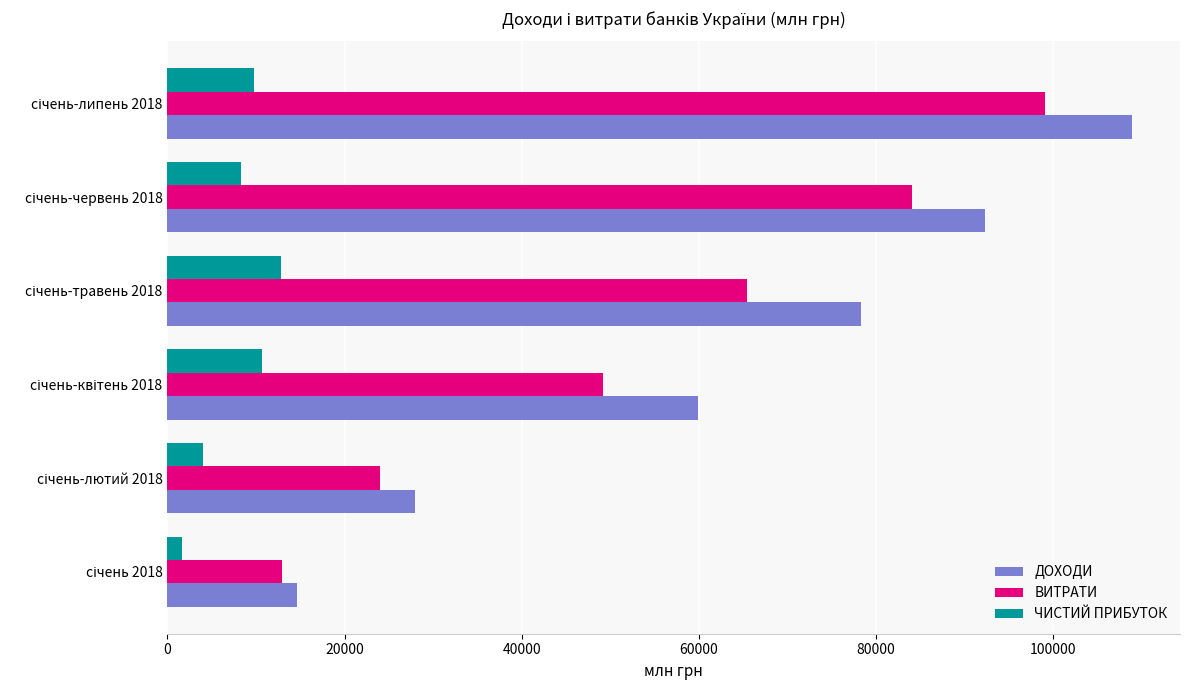

What is the average value of the ДОХОДИ series?

63677